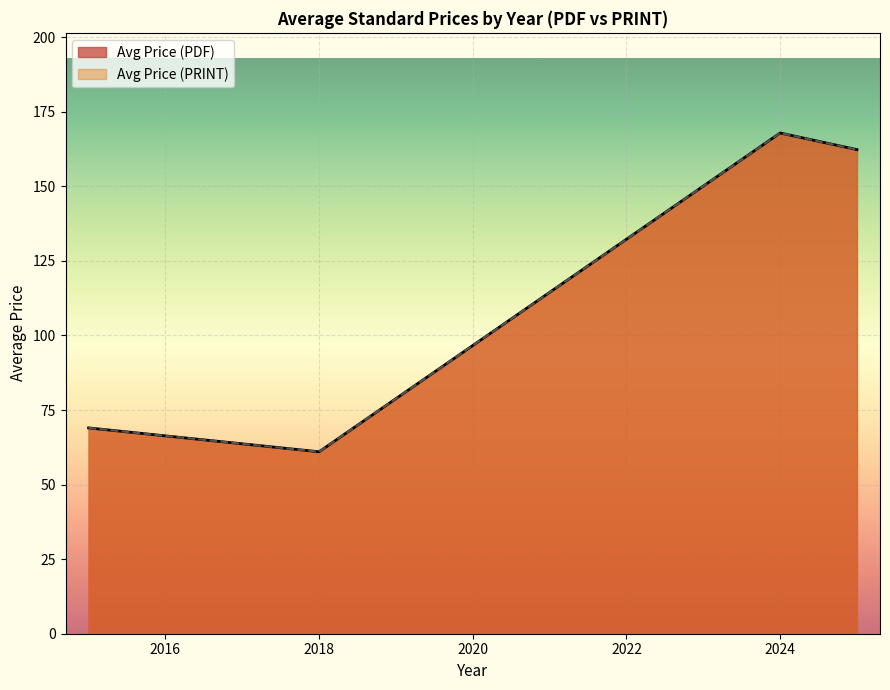

What is the sum of all Avg Price (PRINT) values?

1297